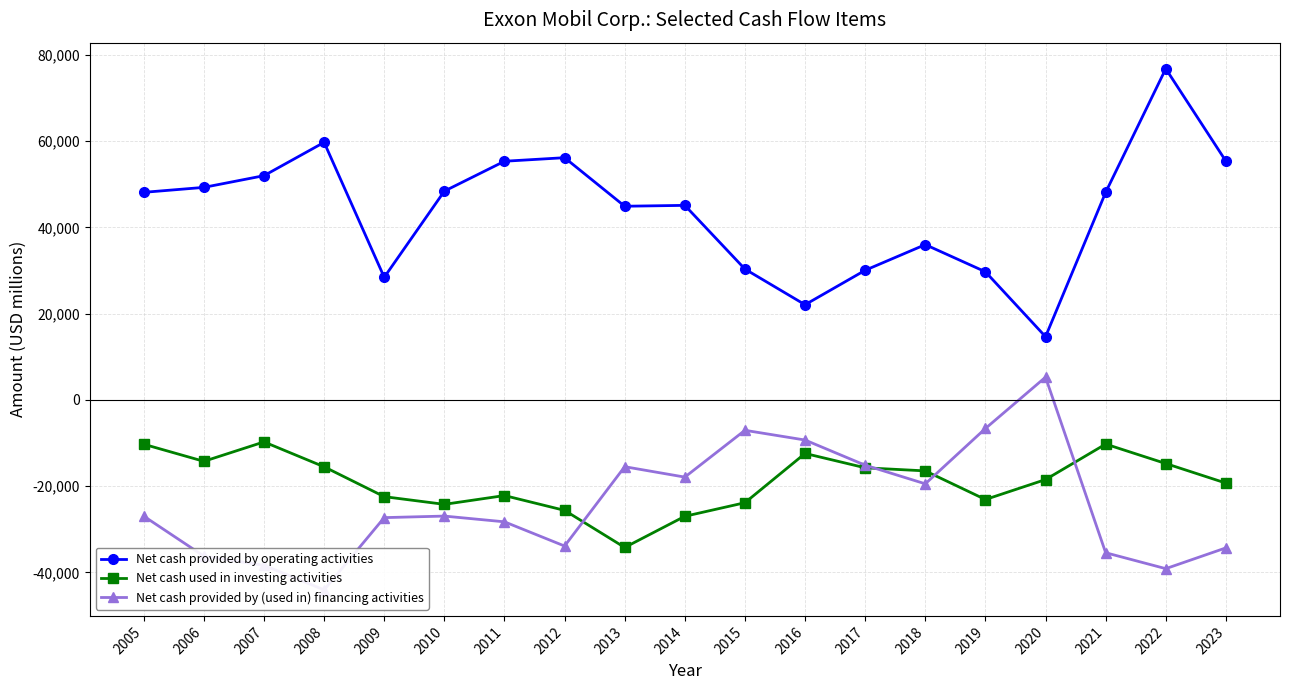

What is the average value of the Net cash provided by (used in) financing activities series?

-24015